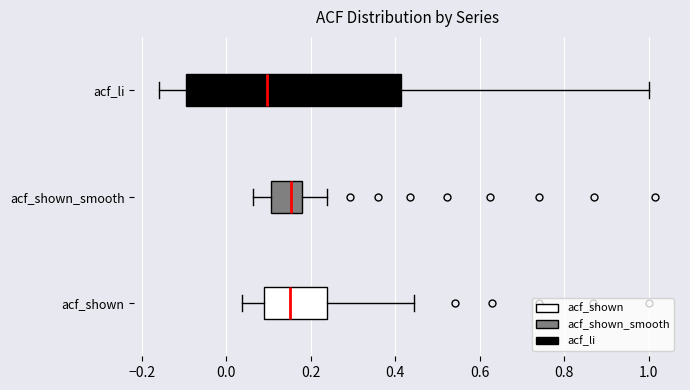

Which box's median line is the furthest to the left?

acf_li